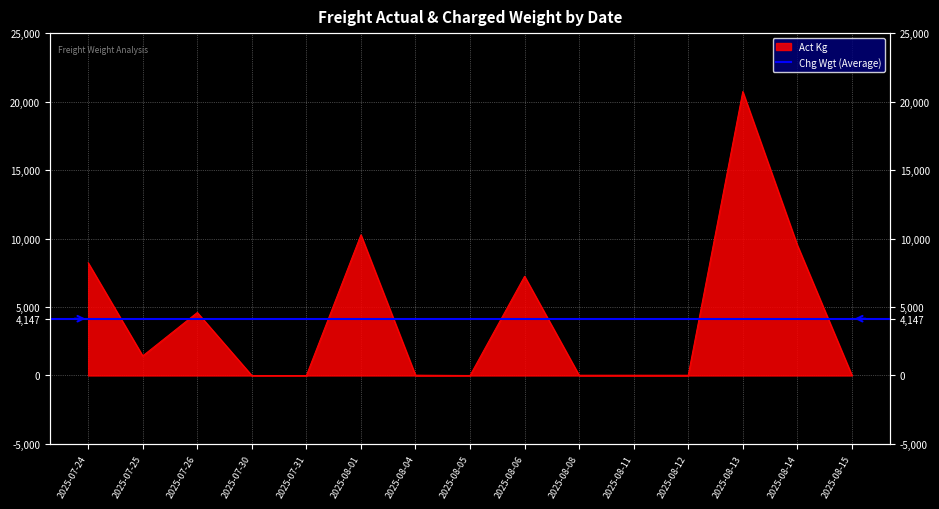

What is the change in value from 2025-07-24 to 2025-08-04?

-8204.8